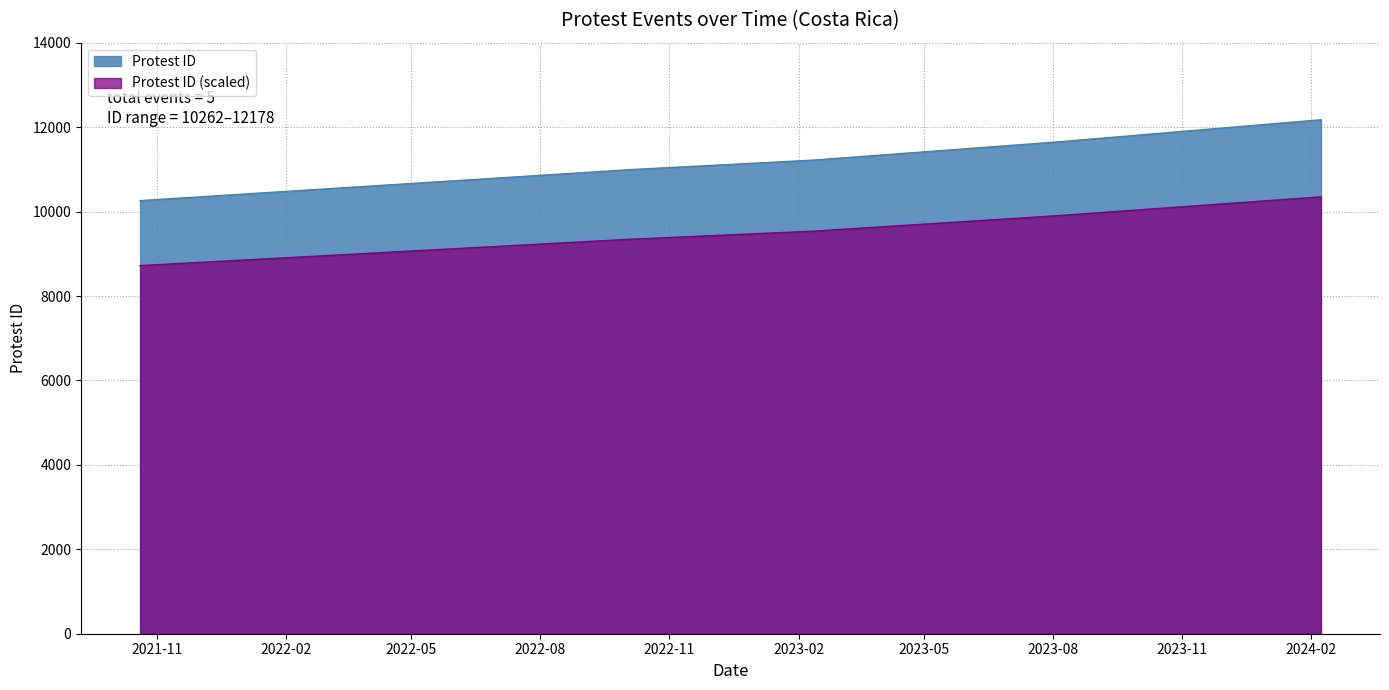

Reading right to left, extract all data points from this chart.

12178	11652	11221	11000	10262